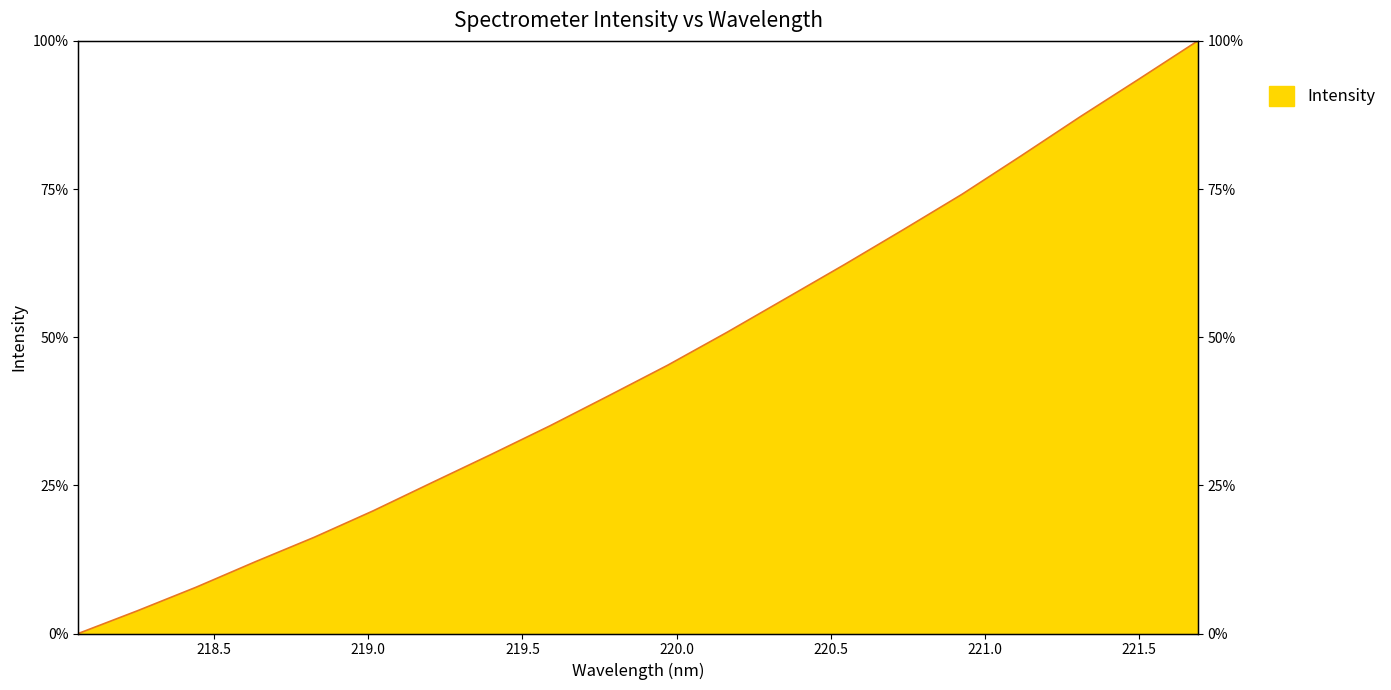

What is the sum of the values at 219.7801 and 218.2508?

43.9